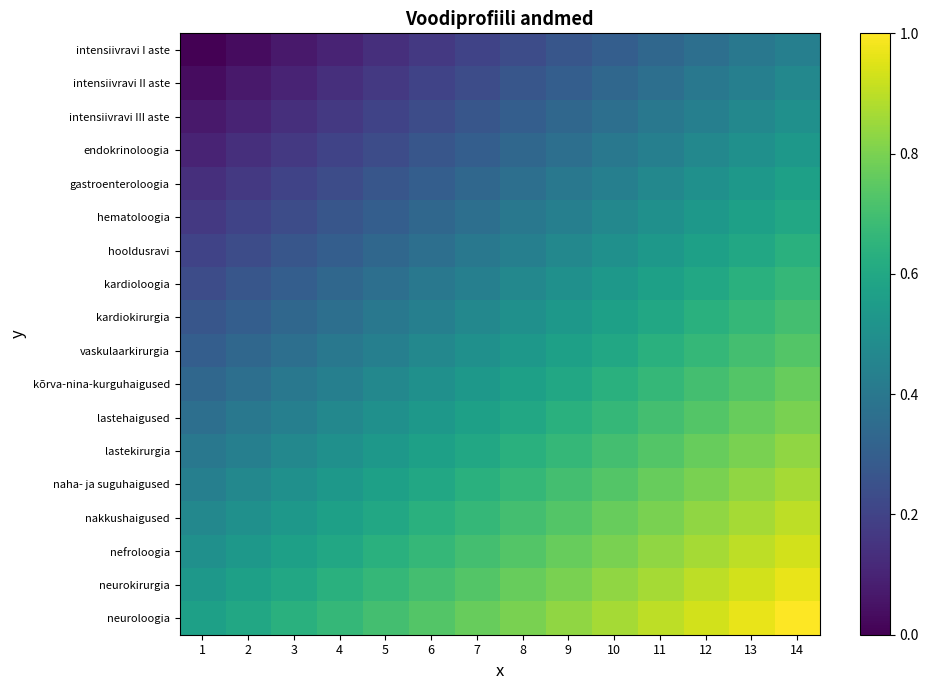

Which has a higher value, 1 or 13?

13